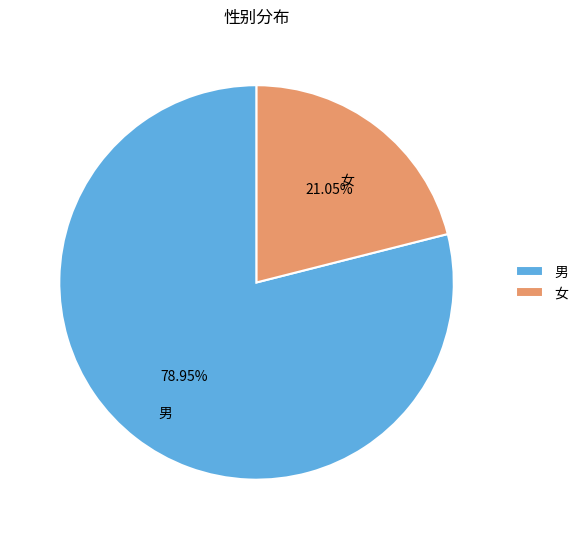

To the nearest percent, what is the difference between the 男 and 女 slice percentages?

58%